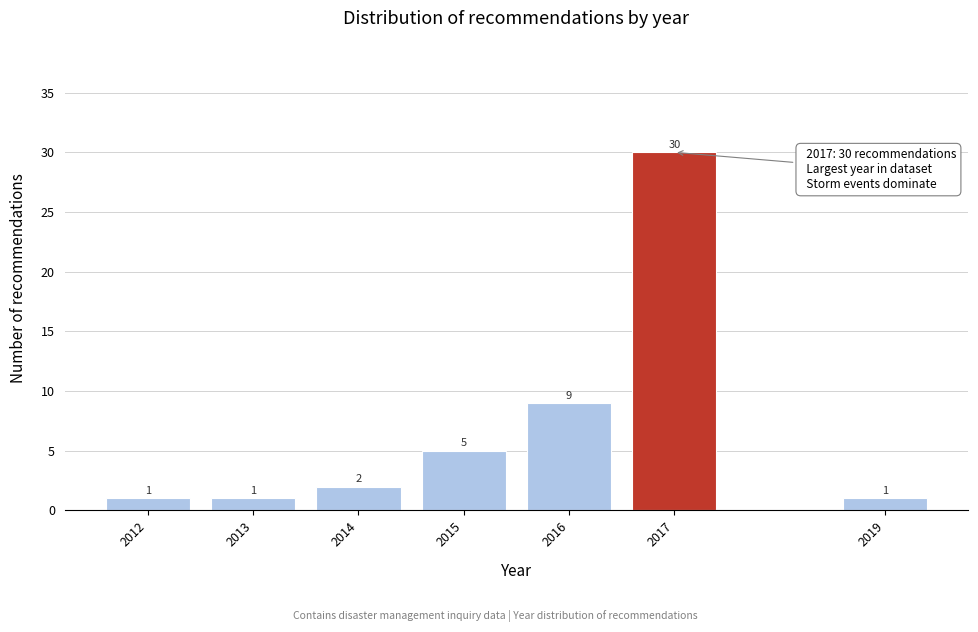

Reading right to left, list all the values displayed in this chart.

2019=1	2017=30	2016=9	2015=5	2014=2	2013=1	2012=1